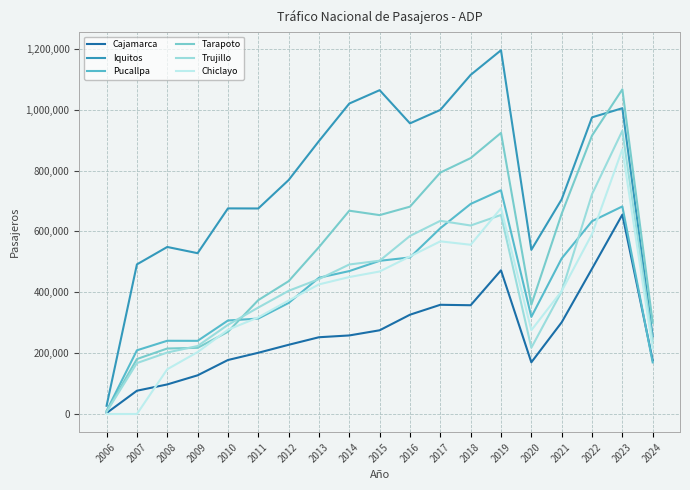

Does the chart display data point markers on the line(s)?

No